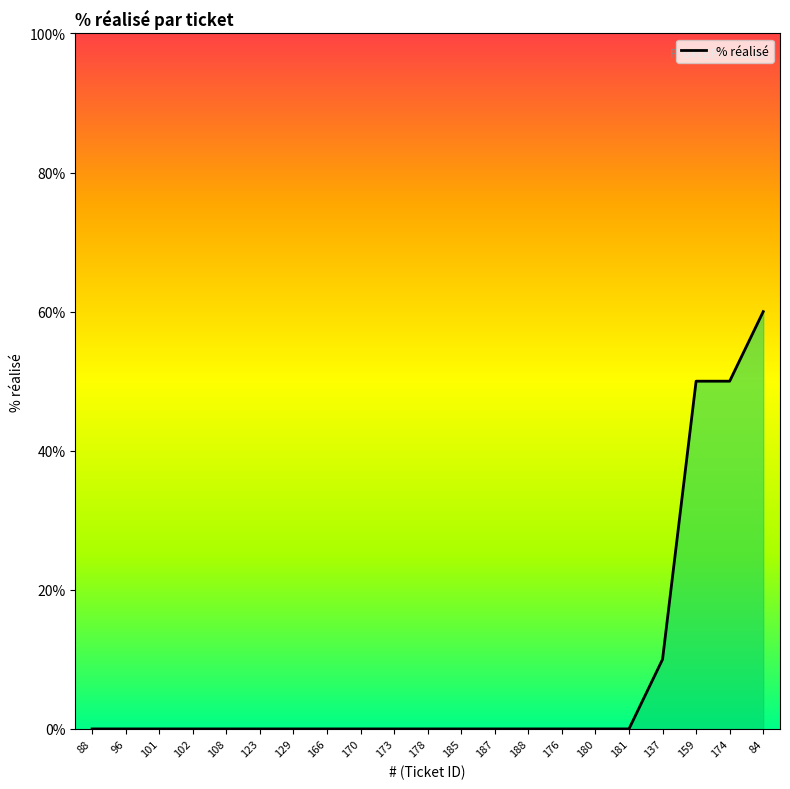

What is the change in value from 170 to 159?

+50